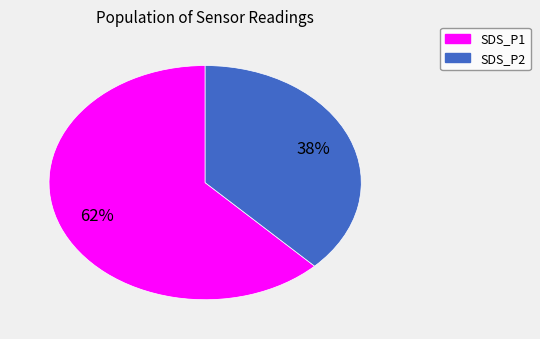

True or false: SDS_P1 accounts for 62% of the total.

True